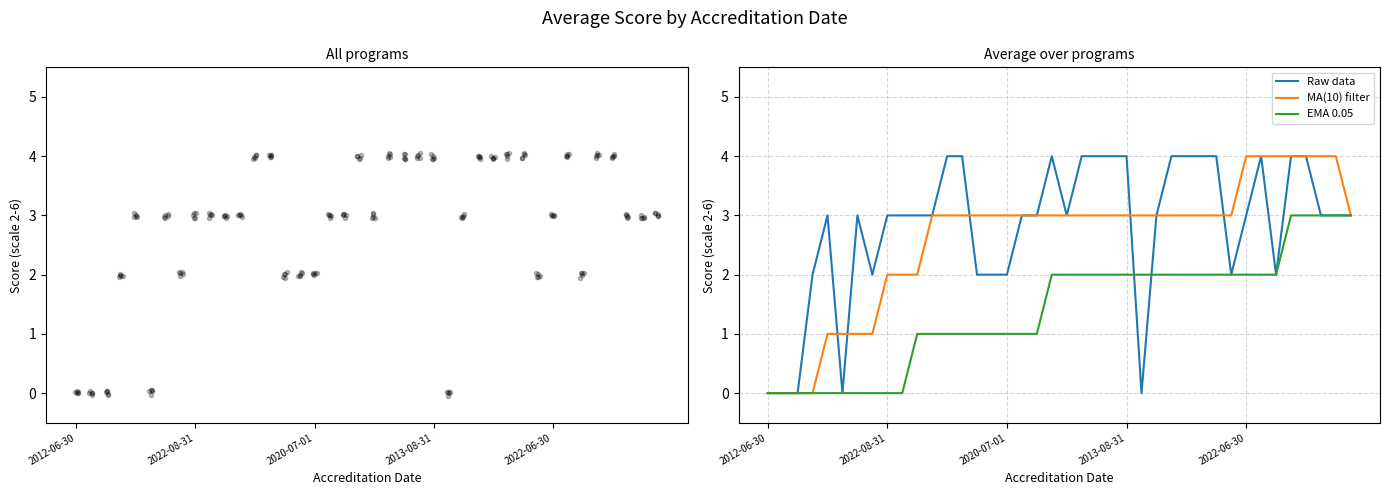

What is the sum of all EMA 0.05 values?

56